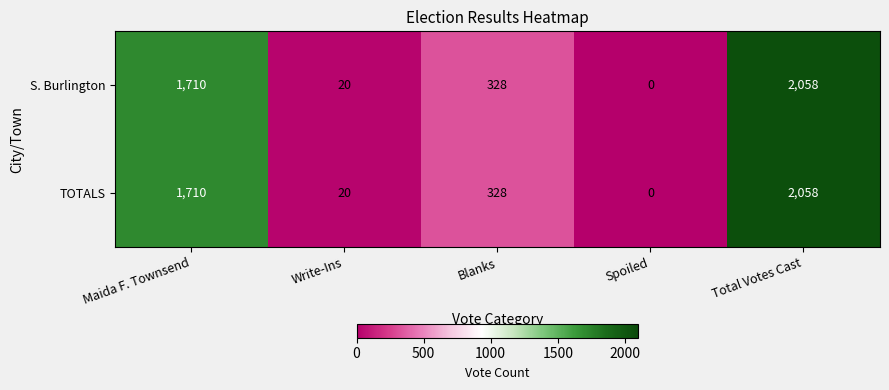

What is the sum of all S. Burlington values?

4116